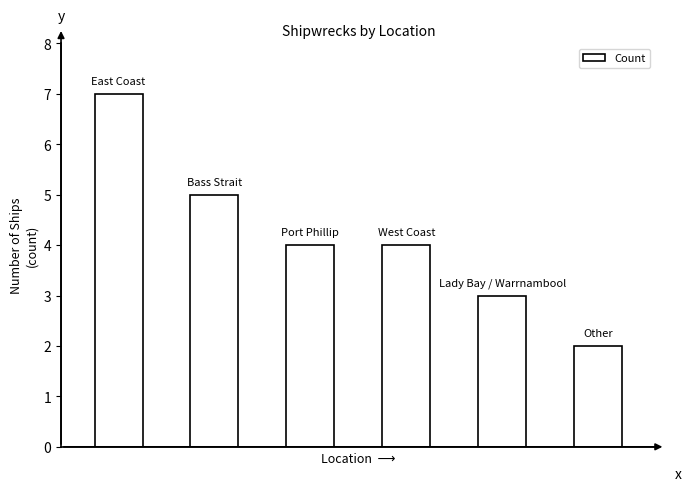

What is the maximum value shown in the chart?

7